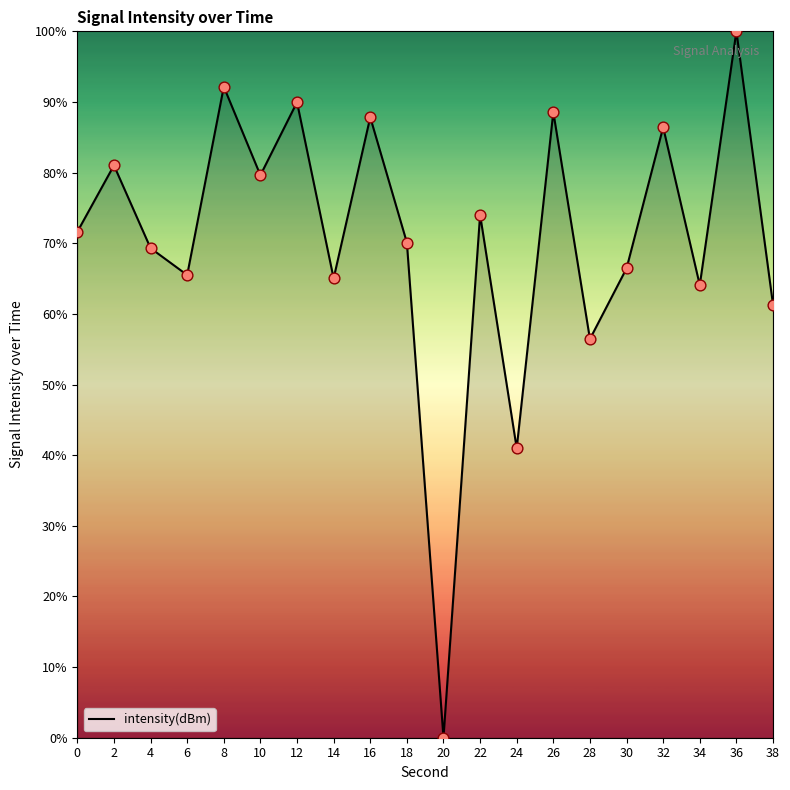

Approximately how many times larger is the value at 0 compared to 28?

1.3